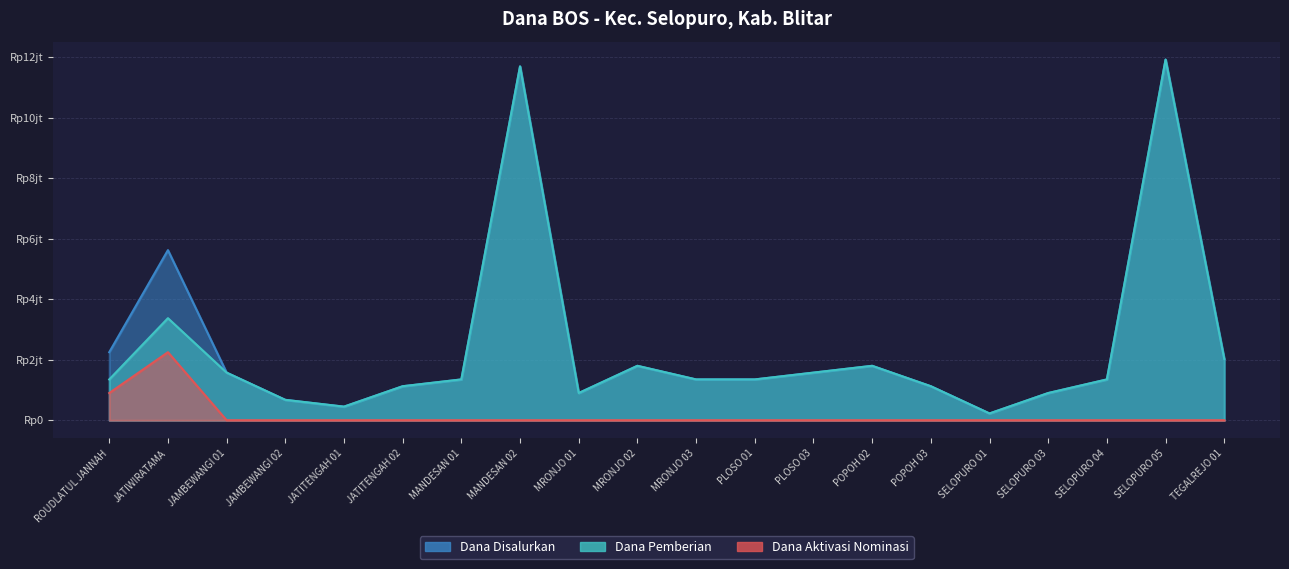

True or false: Dana Aktivasi Nominasi and Dana Pemberian cross at least once.

False